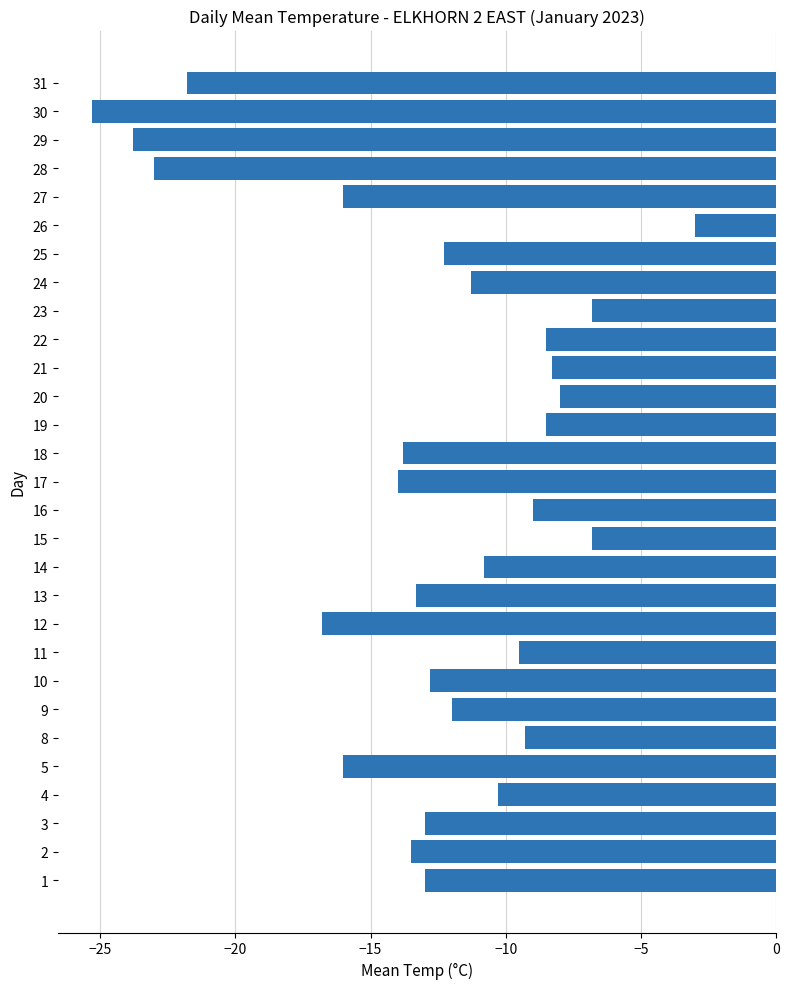

What is the minimum value shown in the chart?

-25.3